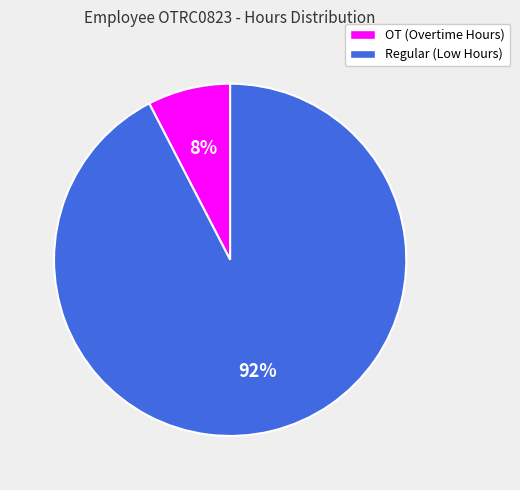

Is the sum of Regular (Low Hours) and OT (Overtime Hours) greater than half?

Yes